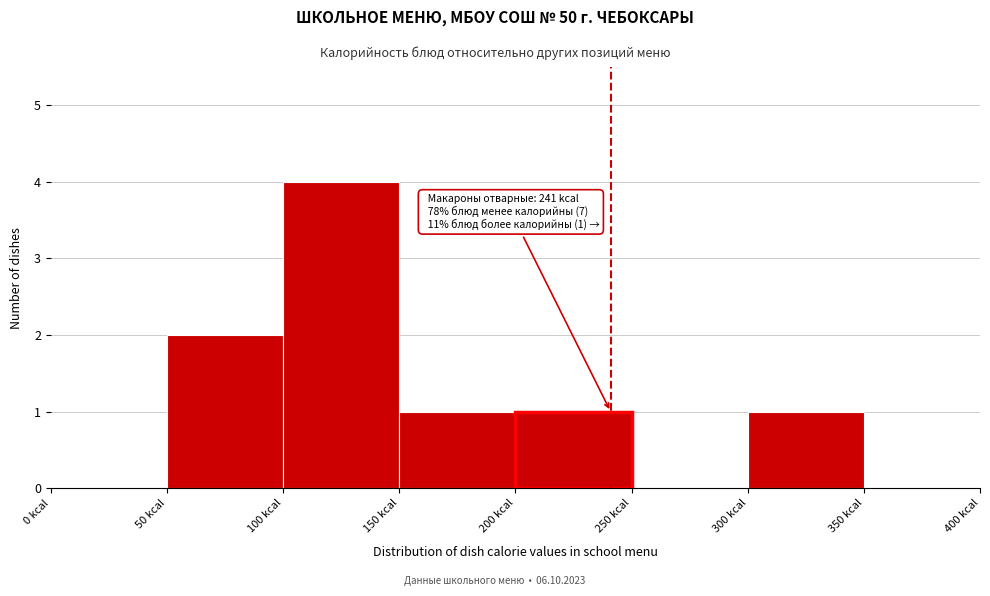

Which range on the x-axis has the tallest bar?

100 to 150